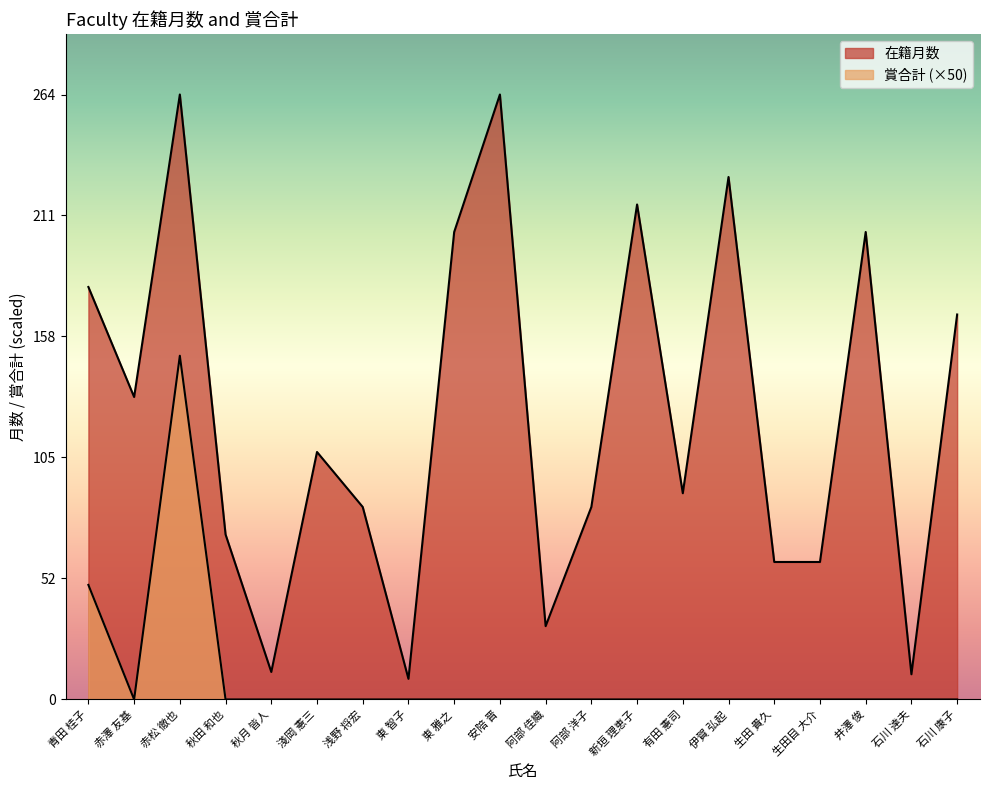

At how many categories does at least one series exceed 12?

17